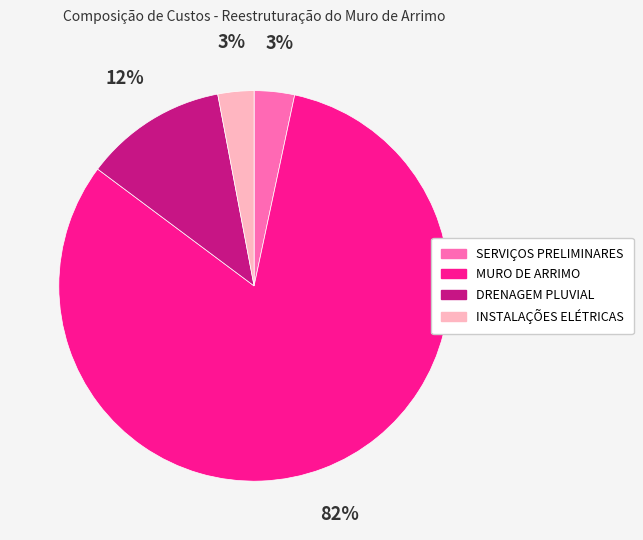

Do MURO DE ARRIMO and SERVIÇOS PRELIMINARES together represent more than half of the pie?

Yes